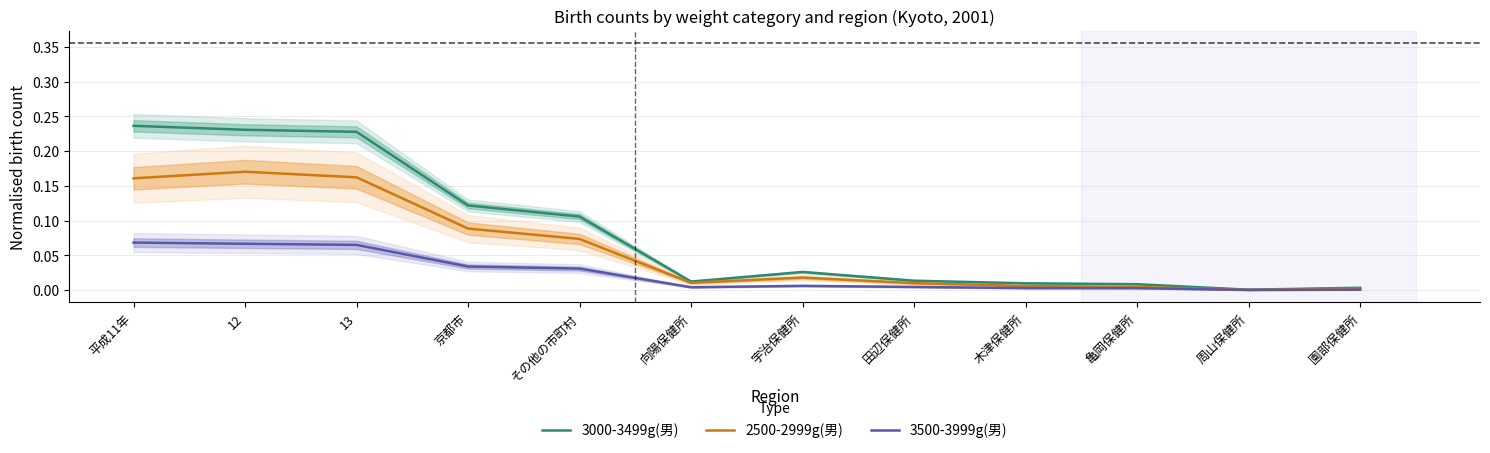

At which category does 2500-2999g(男) reach its first local valley?

向陽保健所